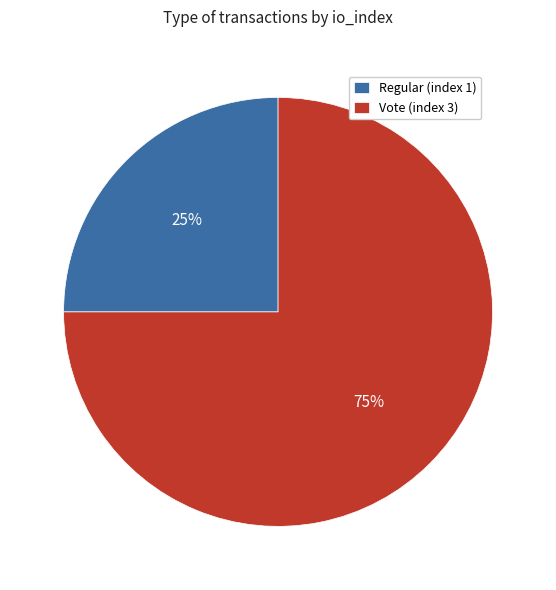

To the nearest percent, what is the average slice percentage?

50%